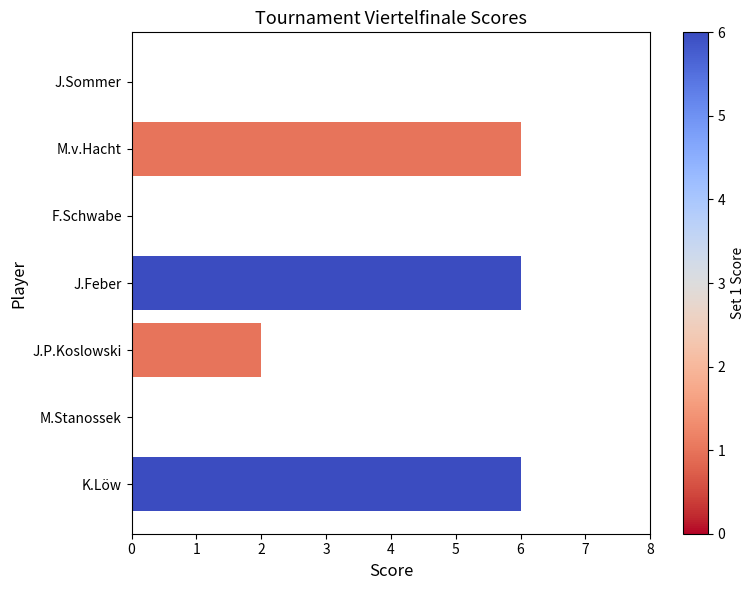

Does the chart contain stacked bars?

No